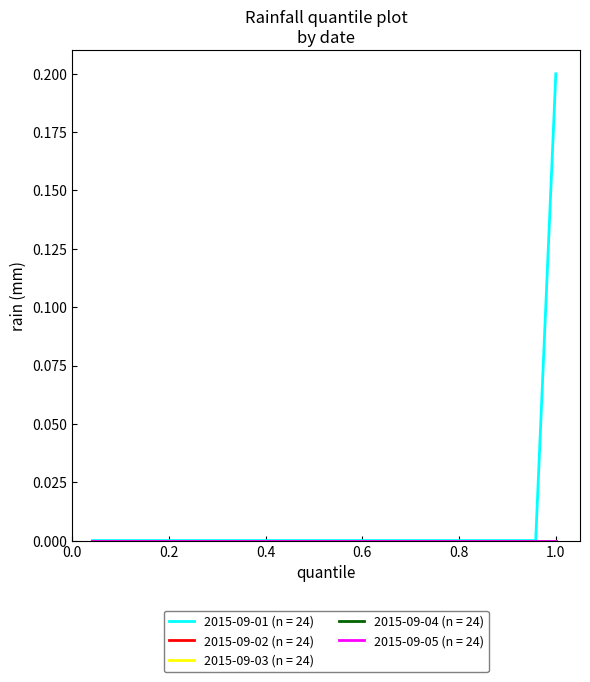

Does the chart display data point markers on the line(s)?

No